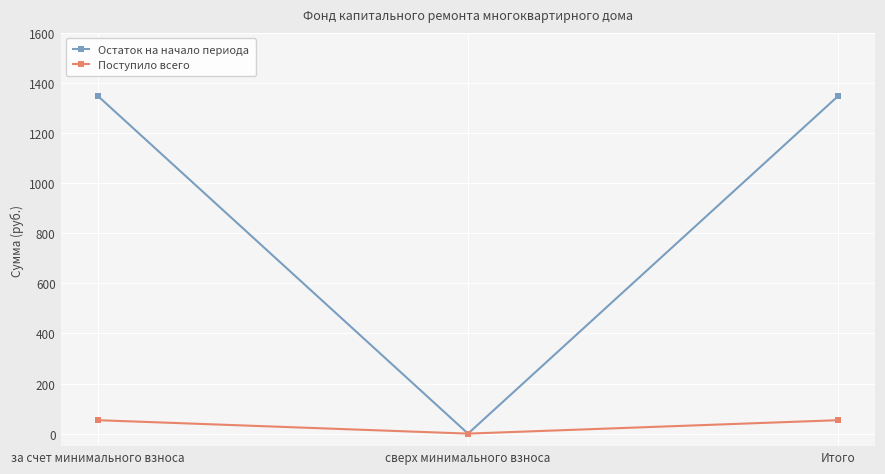

Between за счет минимального взноса and сверх минимального взноса, which series saw the biggest shift?

Остаток на начало периода